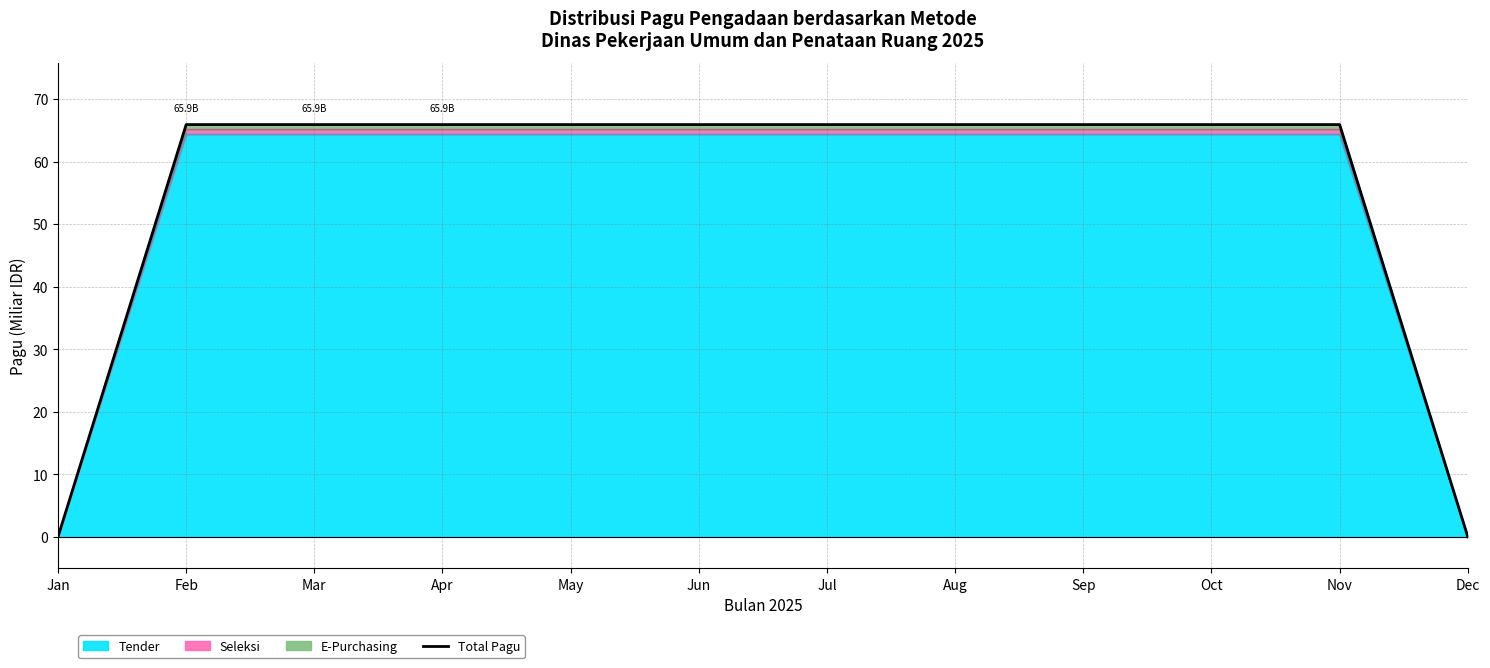

How many lines are shown in the chart?

1